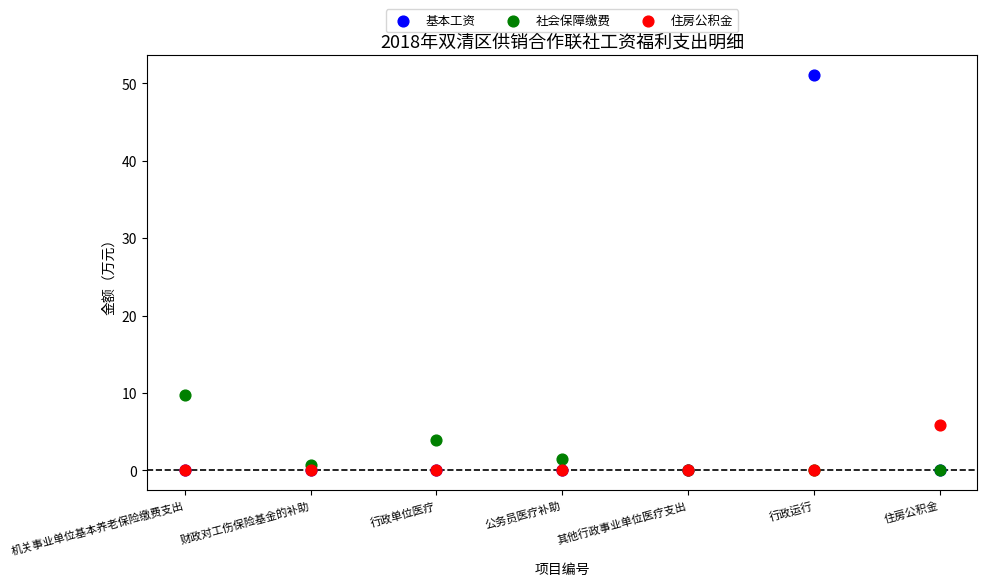

Across all series, what Y value is closest to 25?

9.7